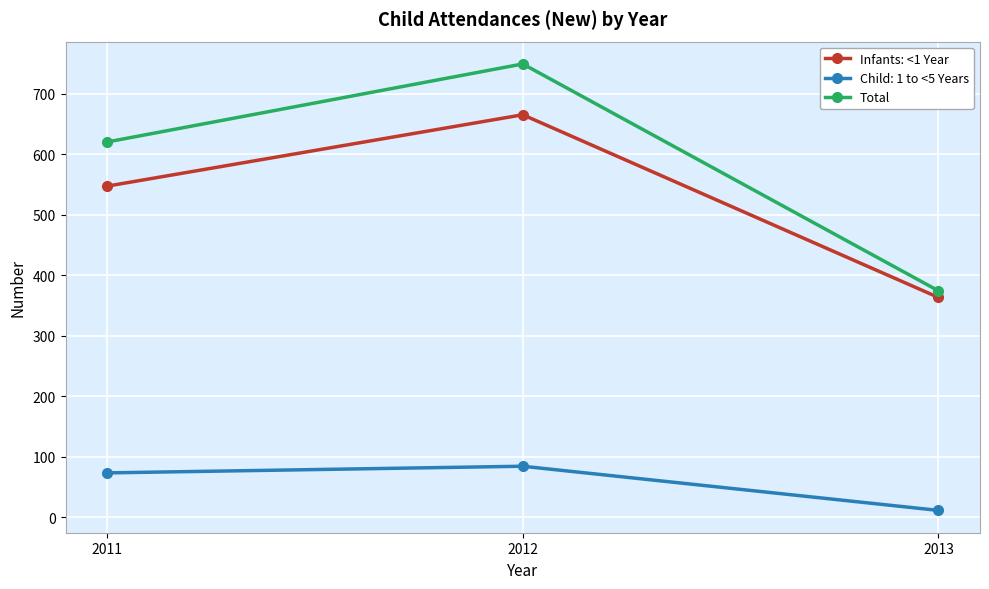

Which series has the largest total across all categories?

Total